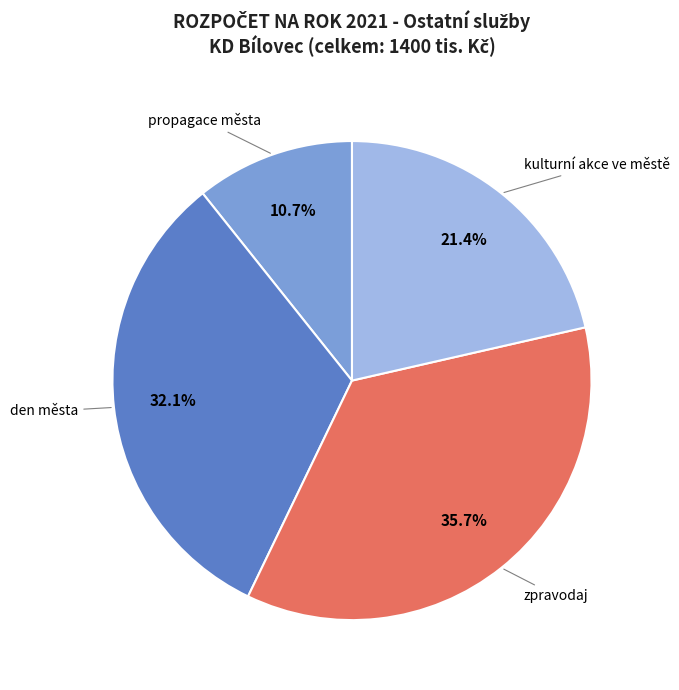

Is there any slice that represents more than half of the pie?

No